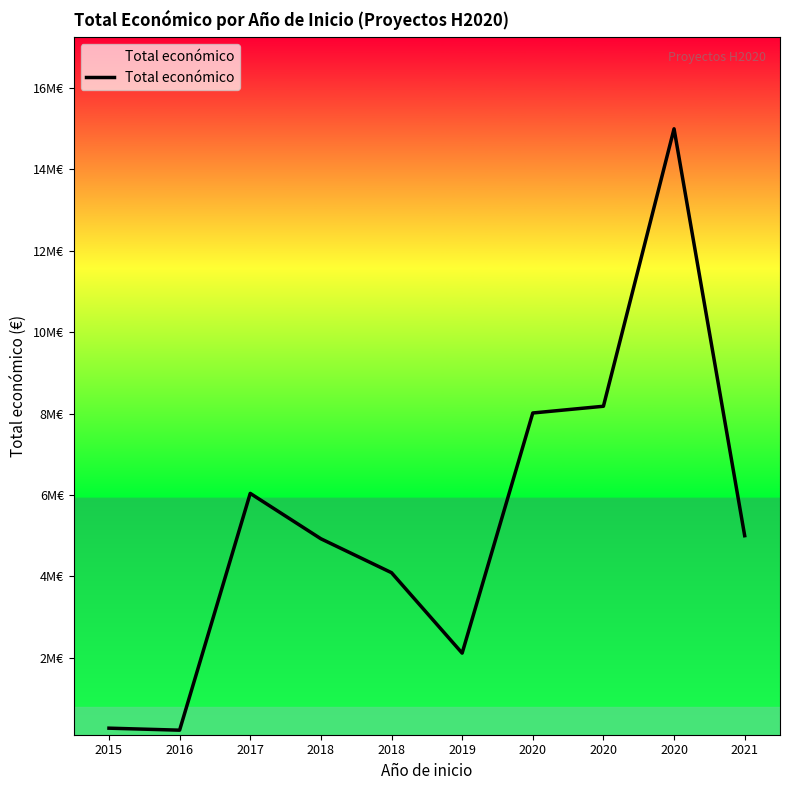

Is this an area chart (filled region under the line)?

No